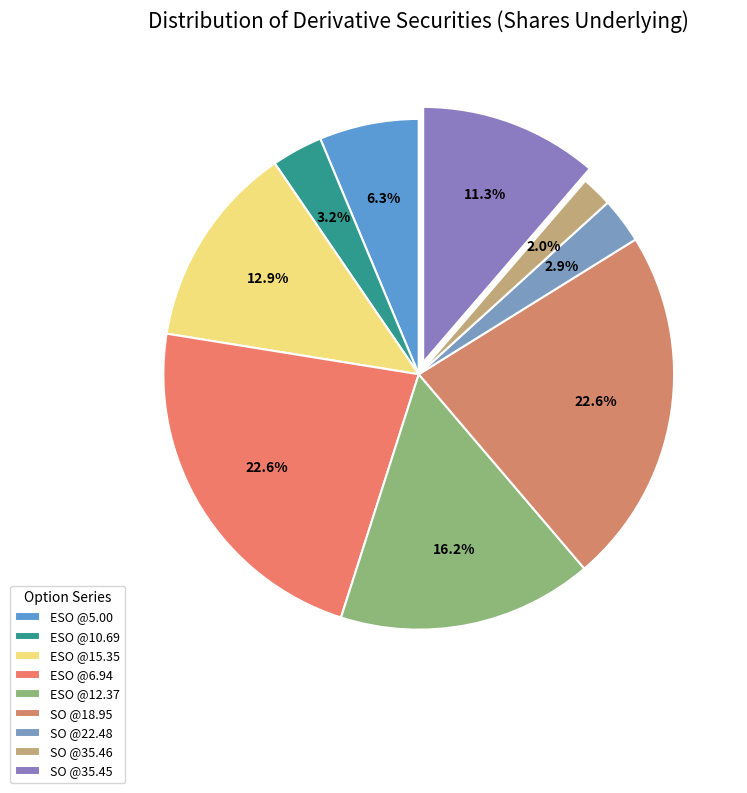

Count the number of slices in the pie.

9